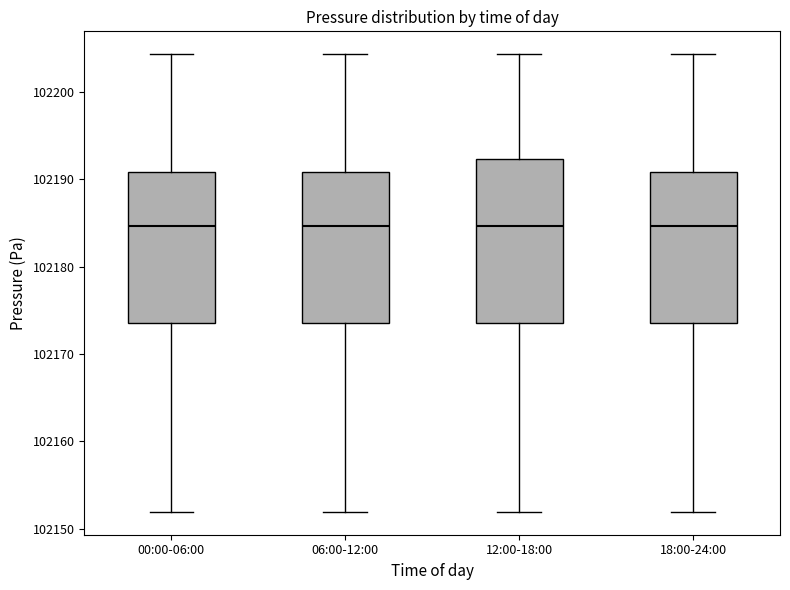

Which box is the tallest, from its lower edge to its upper edge?

12:00-18:00